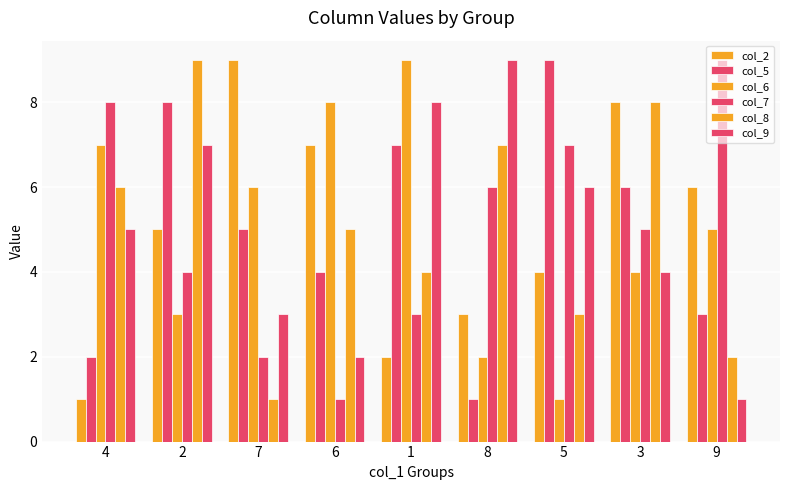

Which series changed the most between 6 and 9?

col_7